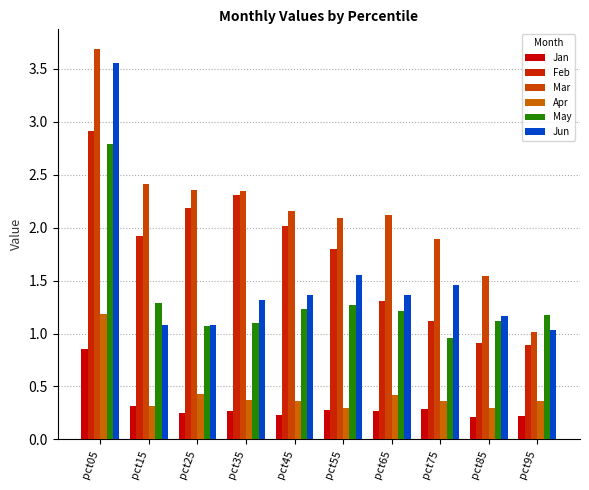

Between pct45 and pct55, which series saw the biggest shift?

Feb